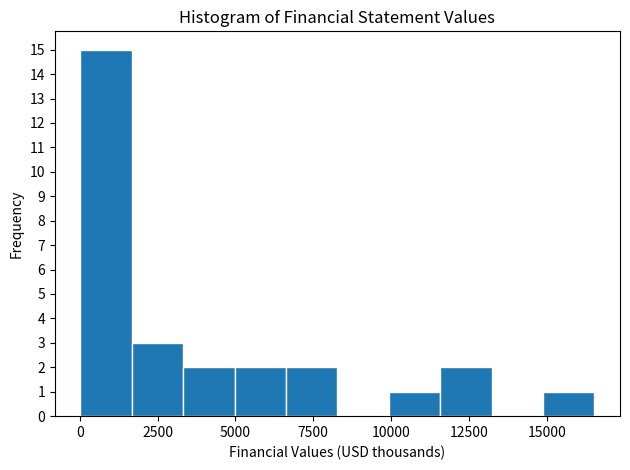

Read against the x-axis, roughly where is the centre of the tallest bar?

1000